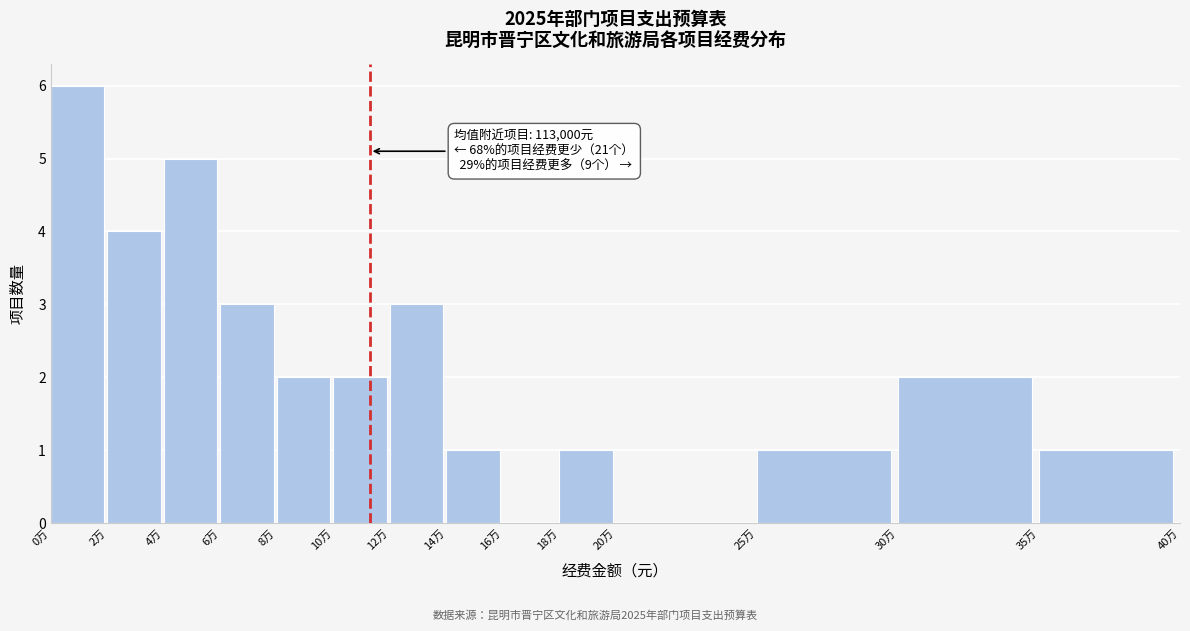

Reading left to right, extract all data points from this chart.

0万=6	2万=4	4万=5	6万=3	8万=2	10万=2	12万=3	14万=1	16万=0	18万=1	20万=0	25万=1	30万=2	35万=1